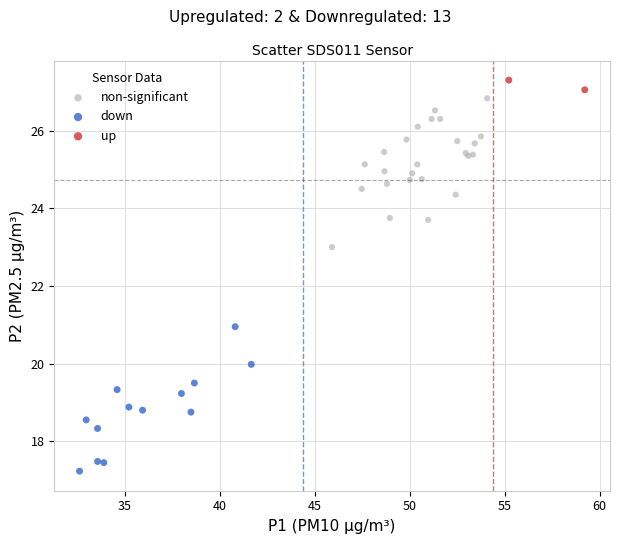

What are all the series names shown in the legend?

non-significant, down, up